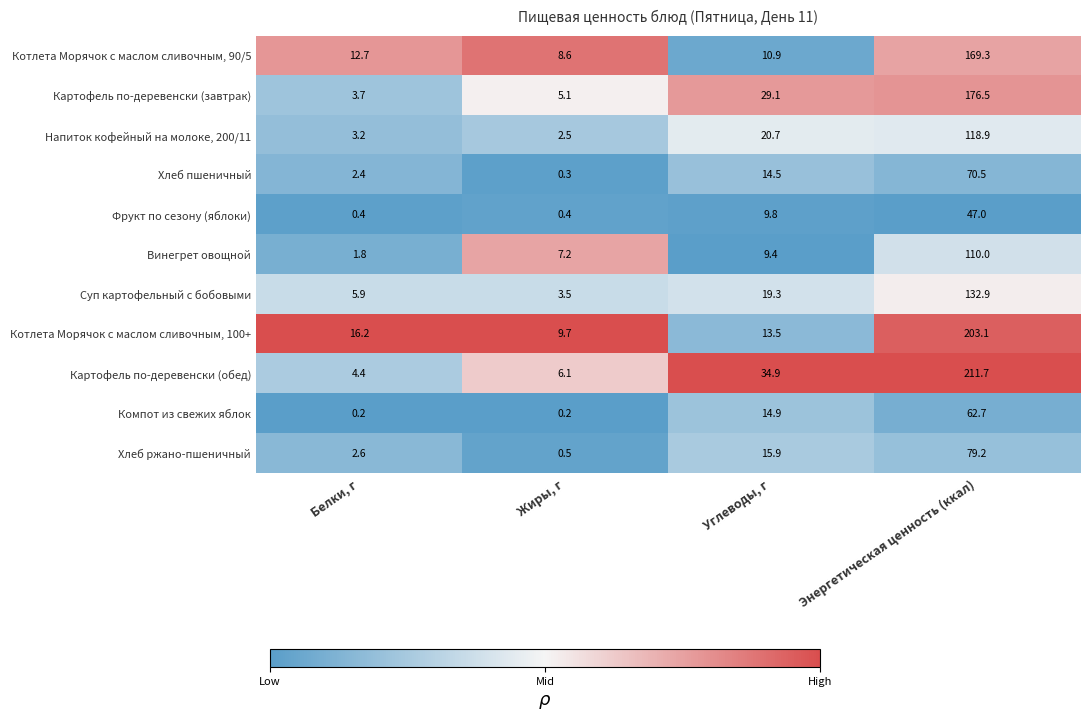

Which series has the largest total across all categories?

Картофель по-деревенски (обед)